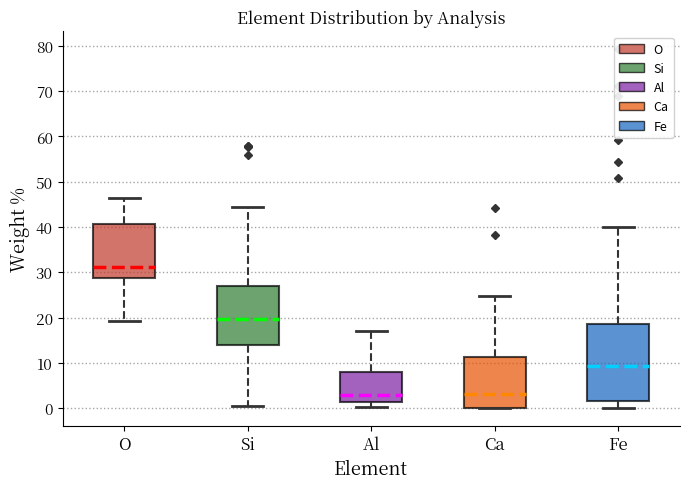

Reading left to right, read every box against the y-axis: the position of its median line, the range the box covers, and the ends of its whiskers. The values are not printed on the chart, so give them approximately, as read against the axis.

O: median 31, box 29 to 41, whiskers 19 to 46
Si: median 20, box 14 to 27, whiskers 0 to 44
Al: median 3, box 1 to 8, whiskers 0 to 17
Ca: median 3, box 0 to 11, whiskers 0 to 25
Fe: median 9, box 2 to 19, whiskers 0 to 40